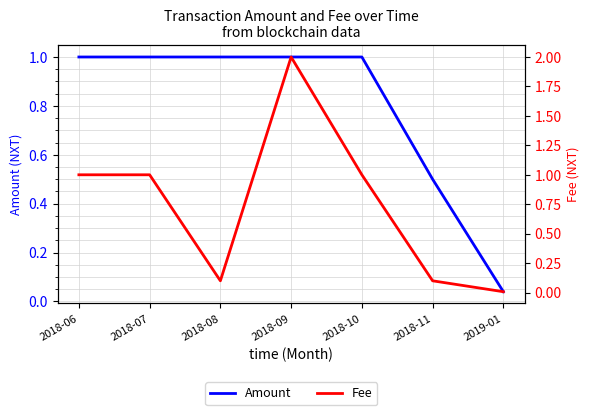

What are all the series names shown in the legend?

Amount, Fee